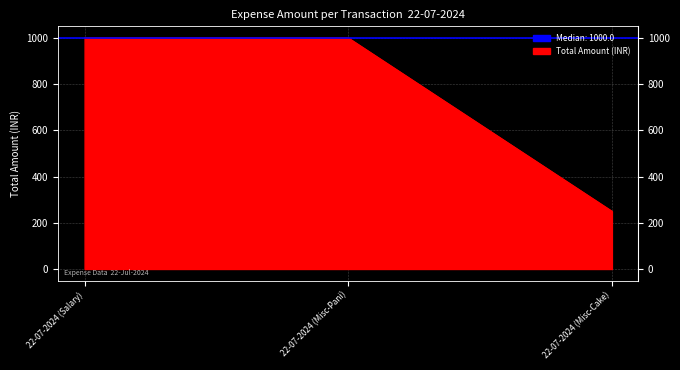

Rank the categories by value from highest to lowest.

22-07-2024 (Salary), 22-07-2024 (Misc-Pani), 22-07-2024 (Misc-Cake)